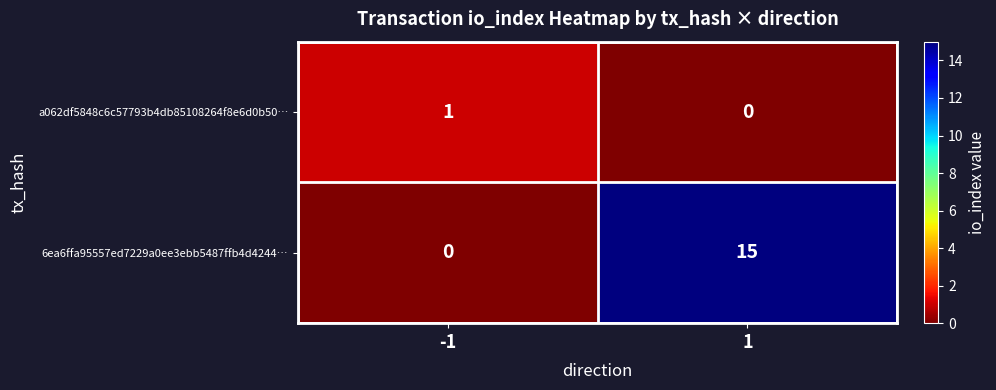

Which series has the largest total across all categories?

6ea6ffa95557ed7229a0ee3ebb5487ffb4d4244…